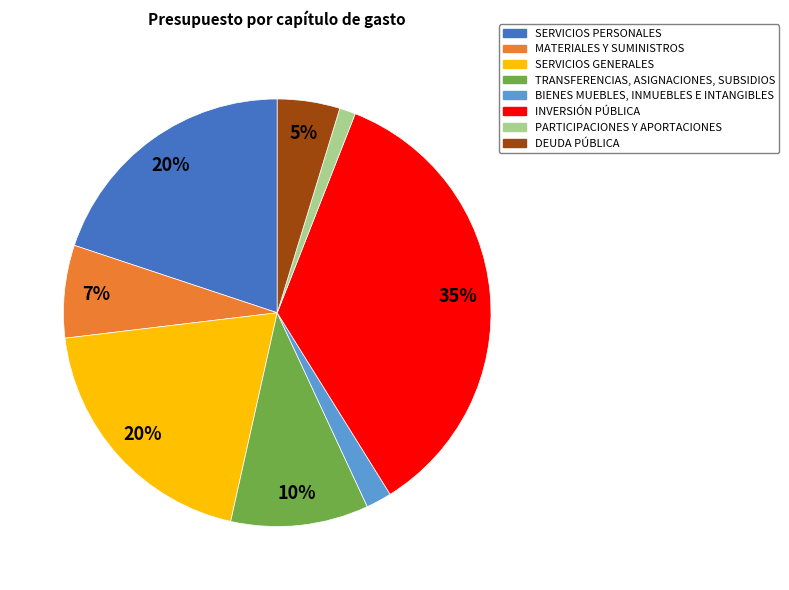

To the nearest percent, what is the combined percentage of BIENES MUEBLES, INMUEBLES E INTANGIBLES and PARTICIPACIONES Y APORTACIONES?

3%